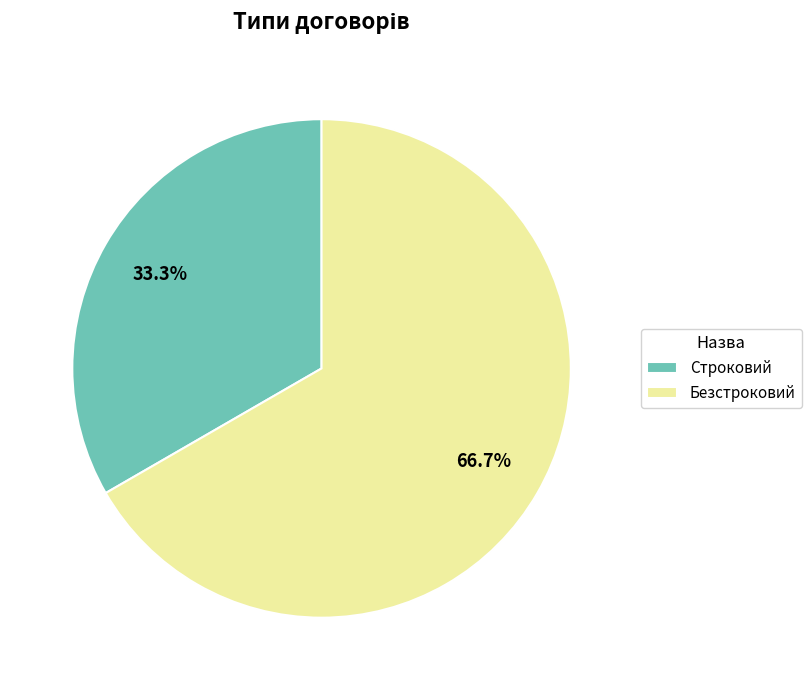

What is the ratio of the value at Безстроковий to the value at Строковий?

2.0